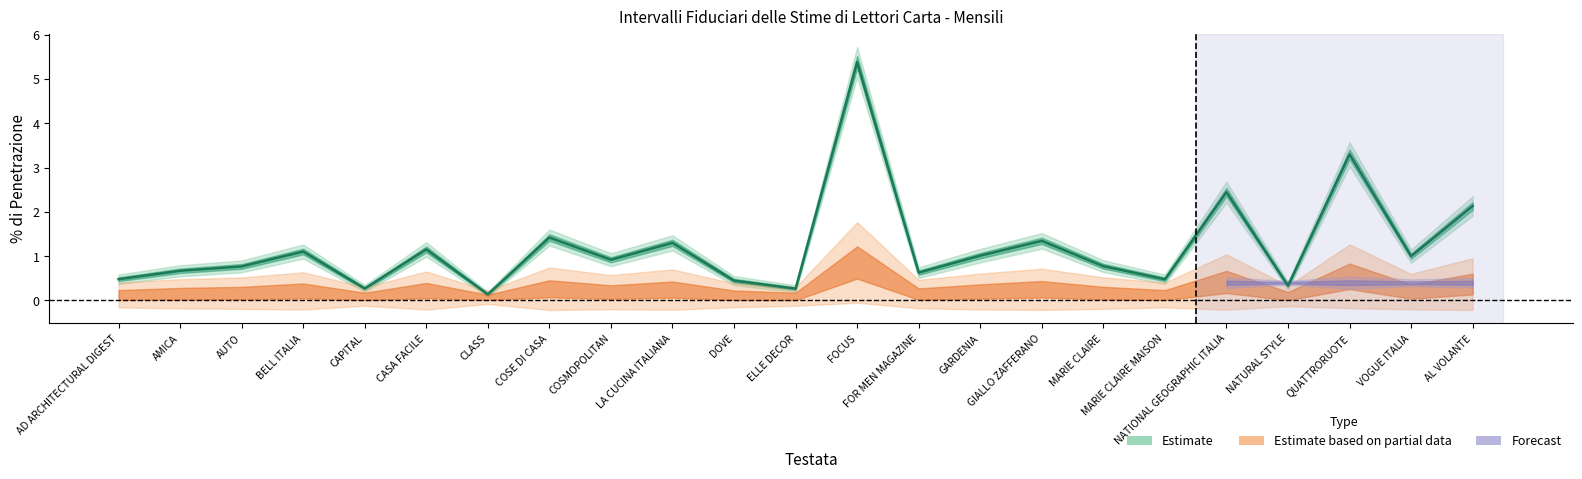

How many interior local valleys (lower than both neighbors) does the data have?

8